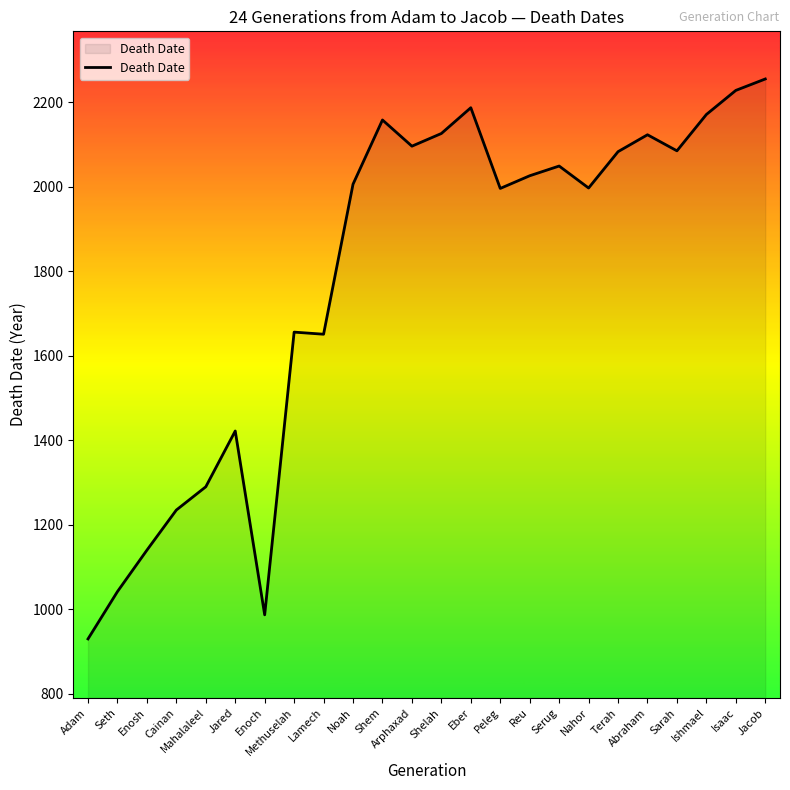

True or false: the data shows 500 at Jacob.

False